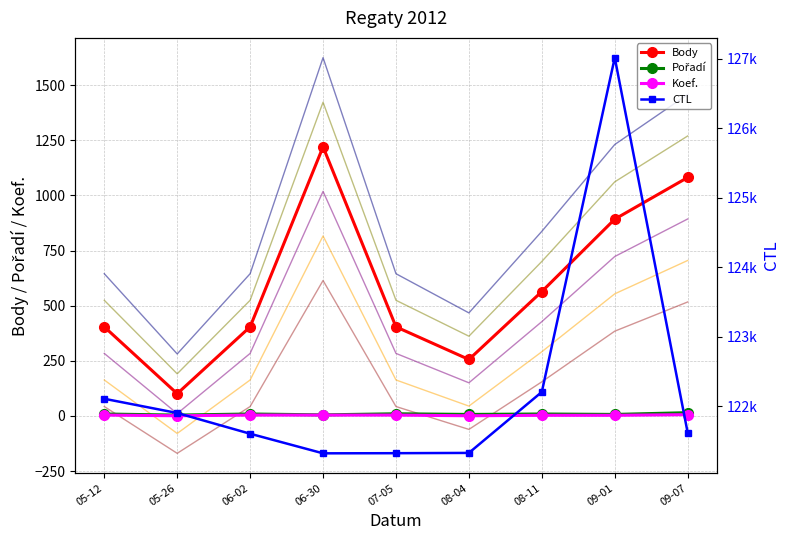

True or false: Koef. and Body intersect in this chart.

False